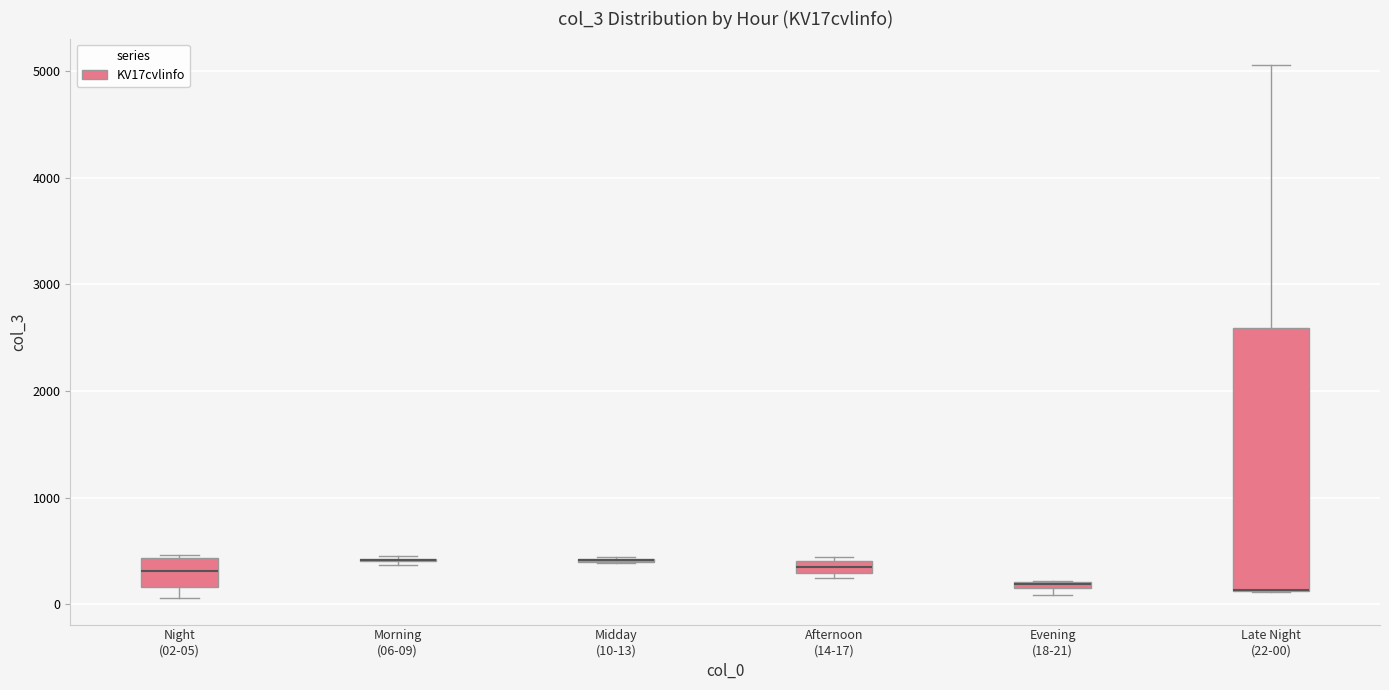

Which box is the tallest, from its lower edge to its upper edge?

Late Night (22-00)